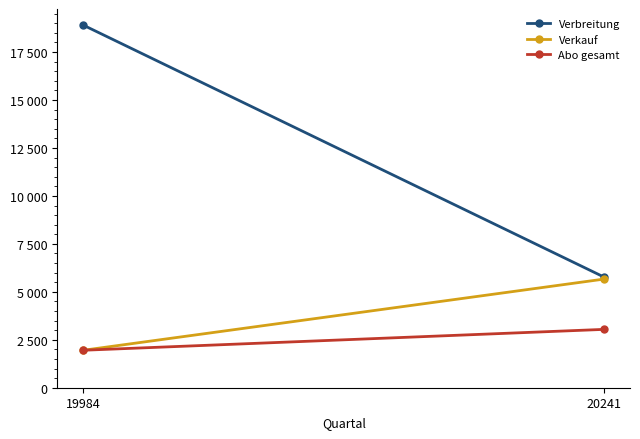

Which series changed the most between 19984 and 20241?

Verbreitung